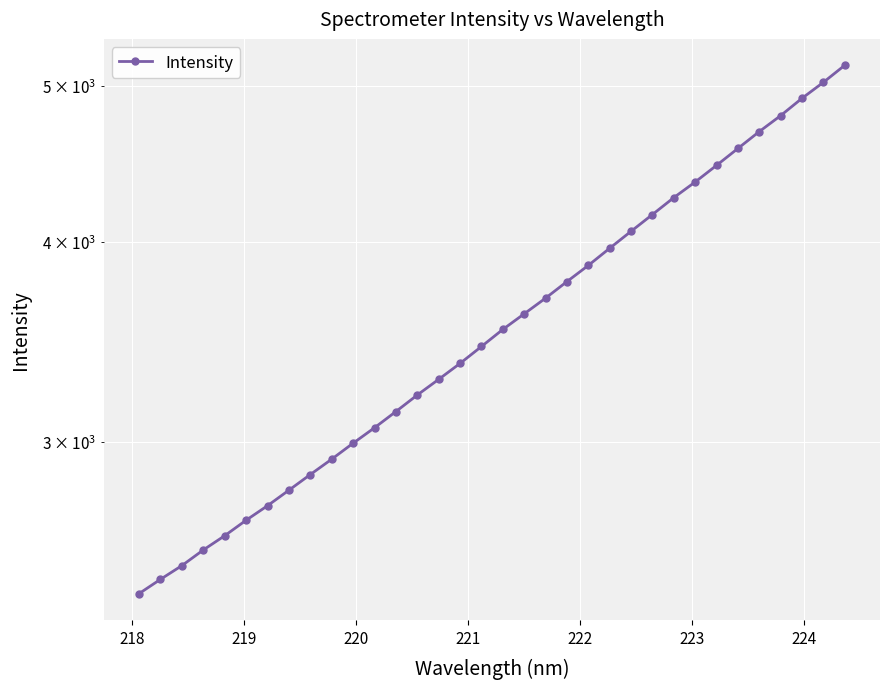

What is the difference between the second highest and minimum values?

2611.9